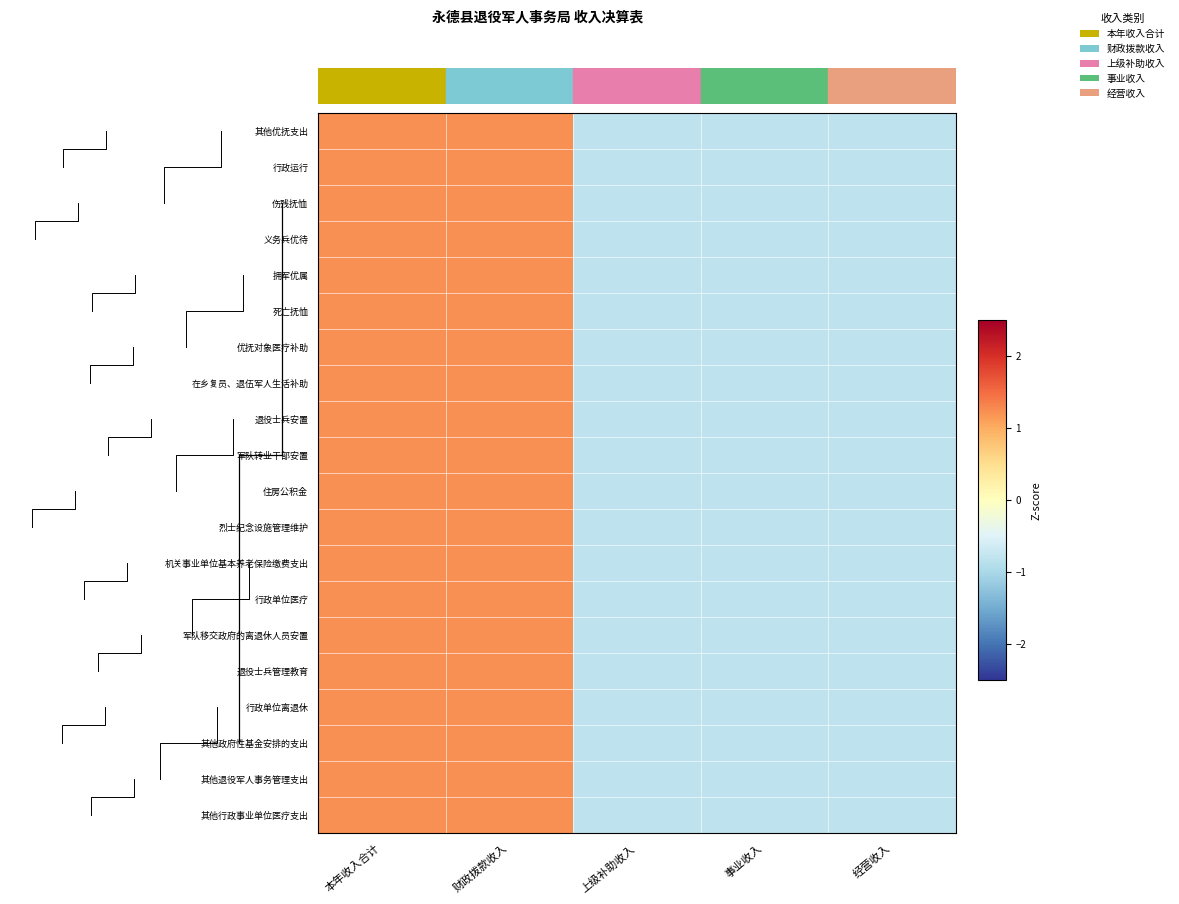

Reading left to right, extract all data points from this chart.

其他行政事业单位医疗支出: 本年收入合计=1.2	财政拨款收入=1.2	上级补助收入=-0.8	事业收入=-0.8	经营收入=-0.8
其他退役军人事务管理支出: 本年收入合计=1.2	财政拨款收入=1.2	上级补助收入=-0.8	事业收入=-0.8	经营收入=-0.8
其他政府性基金安排的支出: 本年收入合计=1.2	财政拨款收入=1.2	上级补助收入=-0.8	事业收入=-0.8	经营收入=-0.8
行政单位离退休: 本年收入合计=1.2	财政拨款收入=1.2	上级补助收入=-0.8	事业收入=-0.8	经营收入=-0.8
退役士兵管理教育: 本年收入合计=1.2	财政拨款收入=1.2	上级补助收入=-0.8	事业收入=-0.8	经营收入=-0.8
军队移交政府的离退休人员安置: 本年收入合计=1.2	财政拨款收入=1.2	上级补助收入=-0.8	事业收入=-0.8	经营收入=-0.8
行政单位医疗: 本年收入合计=1.2	财政拨款收入=1.2	上级补助收入=-0.8	事业收入=-0.8	经营收入=-0.8
机关事业单位基本养老保险缴费支出: 本年收入合计=1.2	财政拨款收入=1.2	上级补助收入=-0.8	事业收入=-0.8	经营收入=-0.8
烈士纪念设施管理维护: 本年收入合计=1.2	财政拨款收入=1.2	上级补助收入=-0.8	事业收入=-0.8	经营收入=-0.8
住房公积金: 本年收入合计=1.2	财政拨款收入=1.2	上级补助收入=-0.8	事业收入=-0.8	经营收入=-0.8
军队转业干部安置: 本年收入合计=1.2	财政拨款收入=1.2	上级补助收入=-0.8	事业收入=-0.8	经营收入=-0.8
退役士兵安置: 本年收入合计=1.2	财政拨款收入=1.2	上级补助收入=-0.8	事业收入=-0.8	经营收入=-0.8
在乡复员、退伍军人生活补助: 本年收入合计=1.2	财政拨款收入=1.2	上级补助收入=-0.8	事业收入=-0.8	经营收入=-0.8
优抚对象医疗补助: 本年收入合计=1.2	财政拨款收入=1.2	上级补助收入=-0.8	事业收入=-0.8	经营收入=-0.8
死亡抚恤: 本年收入合计=1.2	财政拨款收入=1.2	上级补助收入=-0.8	事业收入=-0.8	经营收入=-0.8
拥军优属: 本年收入合计=1.2	财政拨款收入=1.2	上级补助收入=-0.8	事业收入=-0.8	经营收入=-0.8
义务兵优待: 本年收入合计=1.2	财政拨款收入=1.2	上级补助收入=-0.8	事业收入=-0.8	经营收入=-0.8
伤残抚恤: 本年收入合计=1.2	财政拨款收入=1.2	上级补助收入=-0.8	事业收入=-0.8	经营收入=-0.8
行政运行: 本年收入合计=1.2	财政拨款收入=1.2	上级补助收入=-0.8	事业收入=-0.8	经营收入=-0.8
其他优抚支出: 本年收入合计=1.2	财政拨款收入=1.2	上级补助收入=-0.8	事业收入=-0.8	经营收入=-0.8